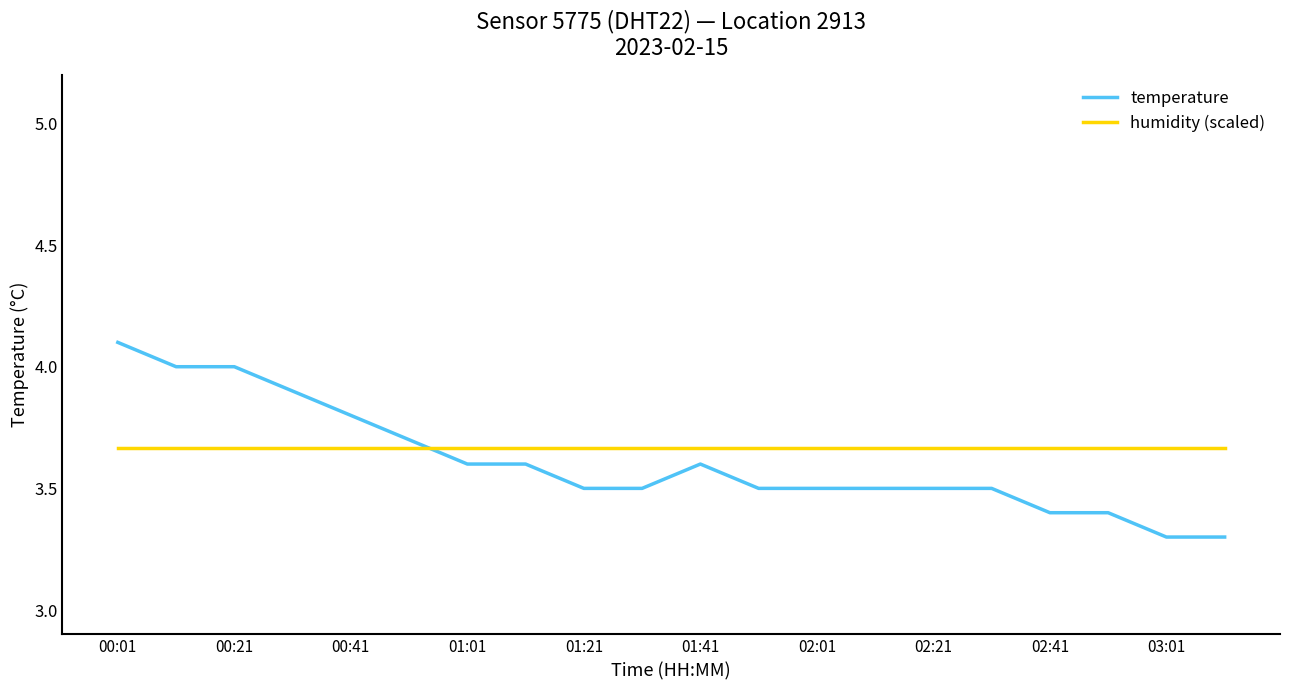

Which series has the widest spread of values?

temperature